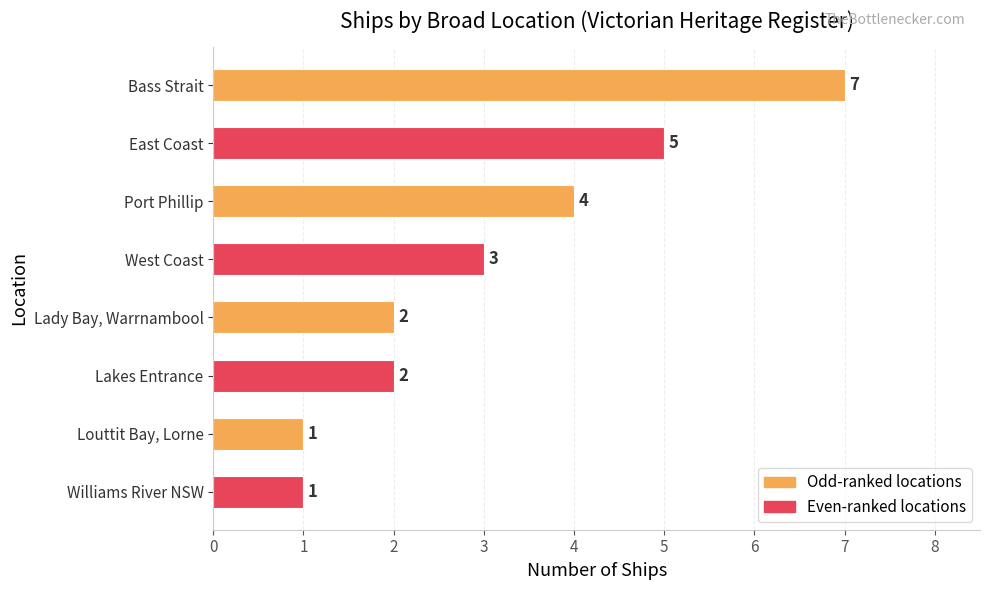

Which label corresponds to the largest value in the chart?

Bass Strait